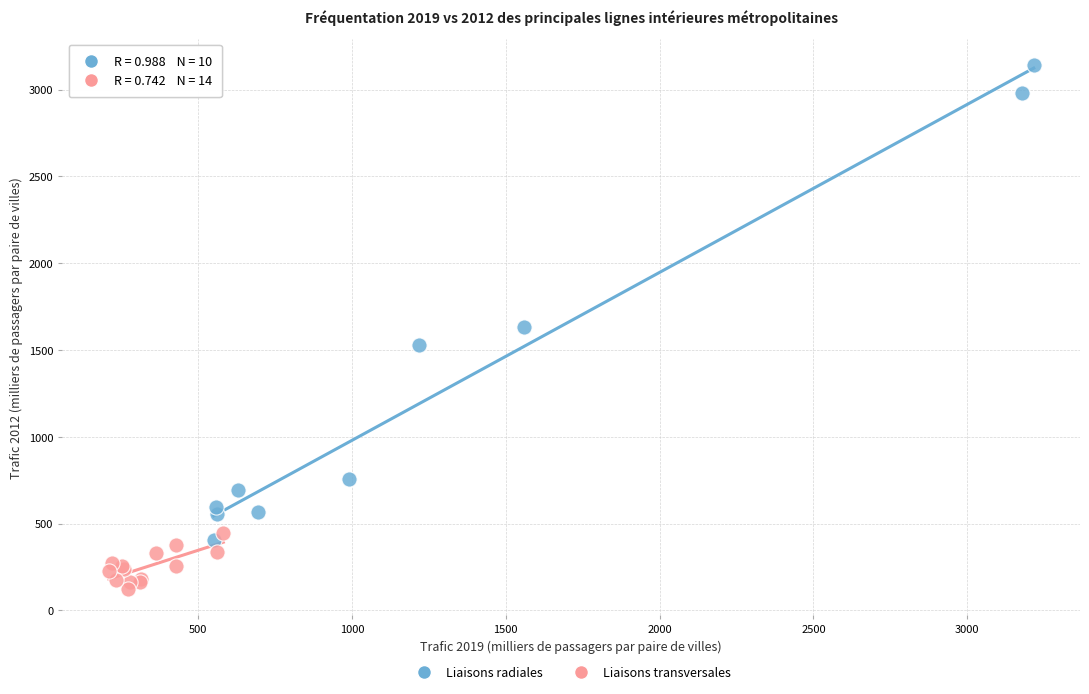

Which series contains the highest Y value?

Liaisons radiales